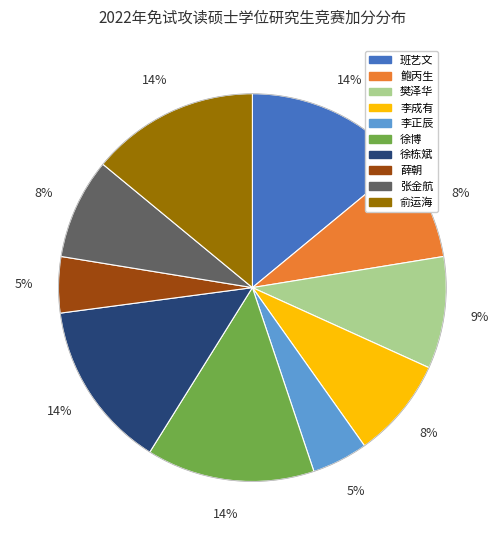

Does 俞运海 account for over 50% of the chart?

No